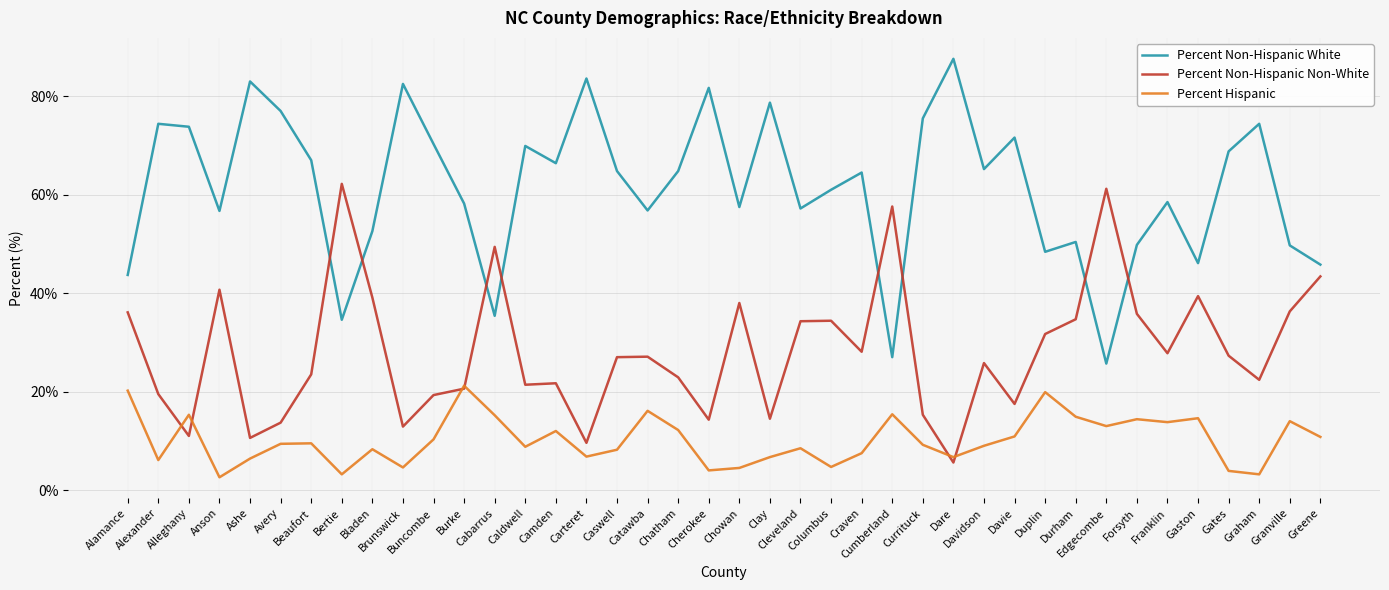

List the series in order of their overall mean, lowest first.

Percent Hispanic, Percent Non-Hispanic Non-White, Percent Non-Hispanic White